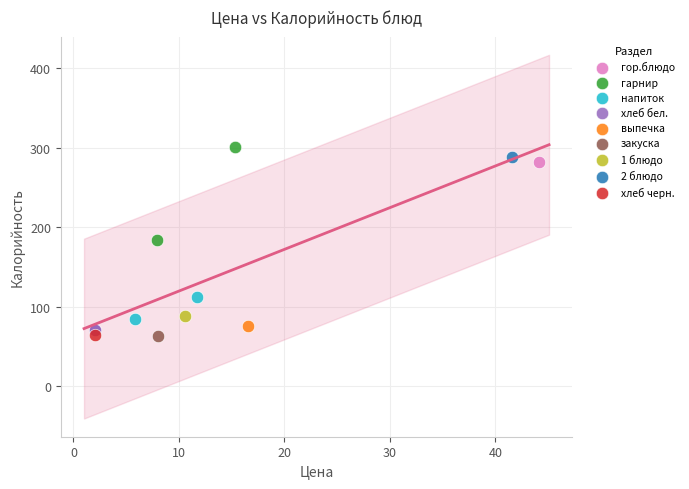

What are all the series names shown in the legend?

гор.блюдо, гарнир, напиток, хлеб бел., выпечка, закуска, 1 блюдо, 2 блюдо, хлеб черн.